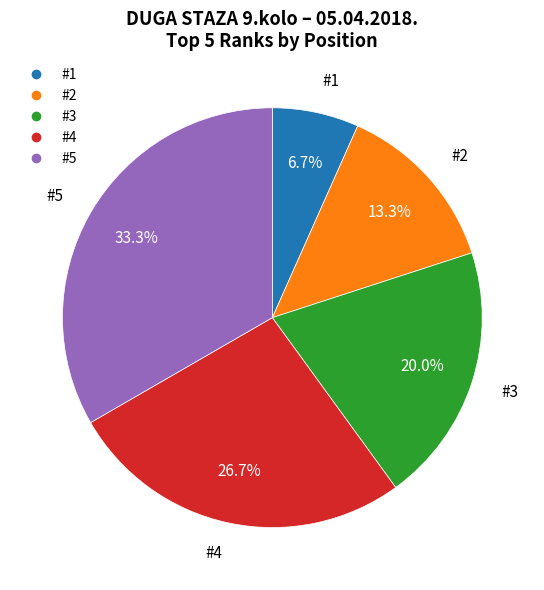

Is there any slice that represents more than half of the pie?

No